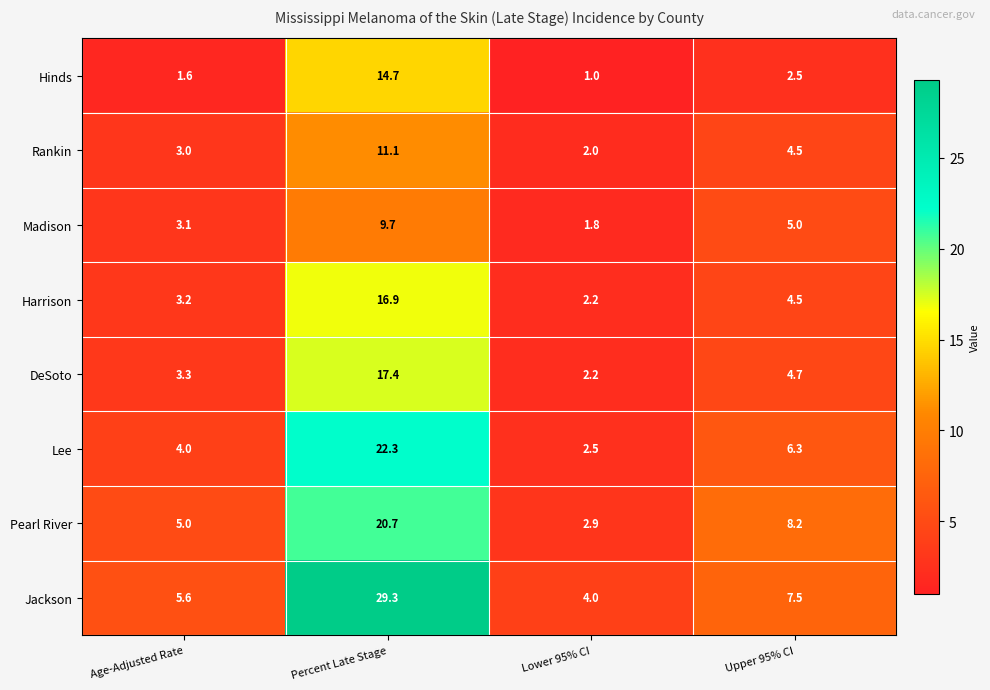

The Hinds series shows 2.1 at Age-Adjusted Rate. True or false?

False